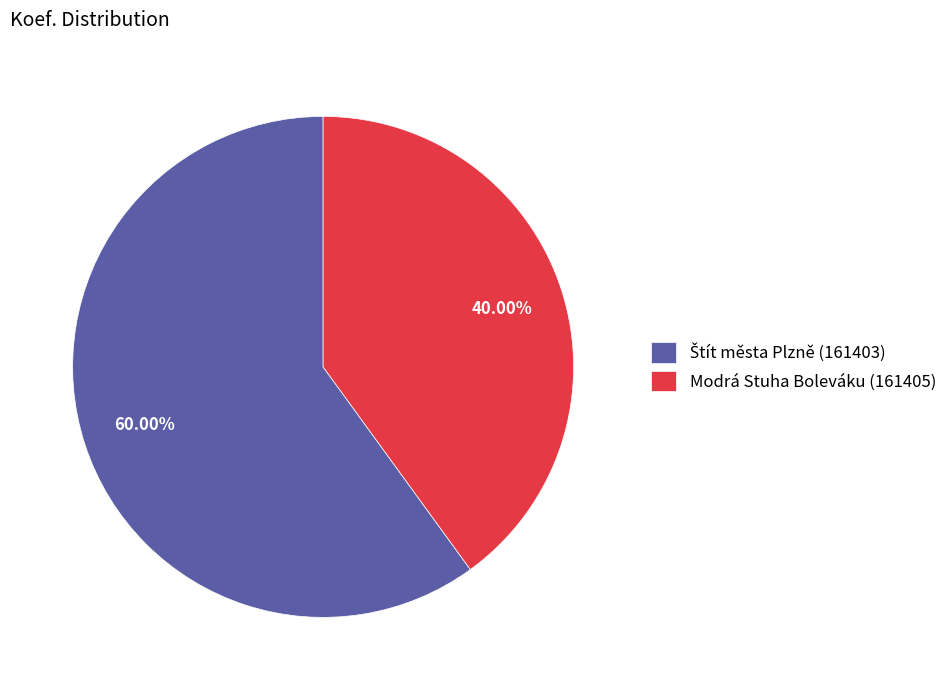

Does Modrá Stuha Boleváku (161405) account for over 50% of the chart?

No